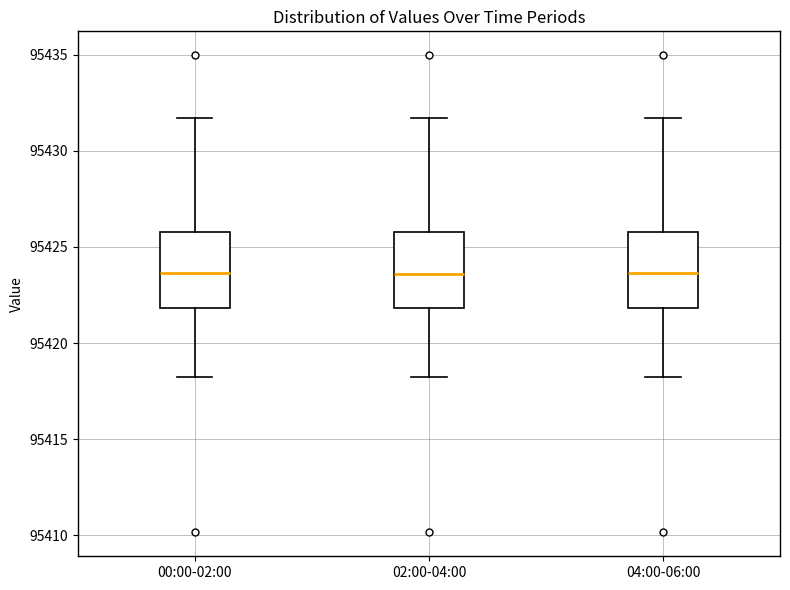

Where does the lower whisker of the box for 00:00-02:00 end on the y-axis? The values are not printed on the chart, so give them approximately, as read against the axis.

95418.5